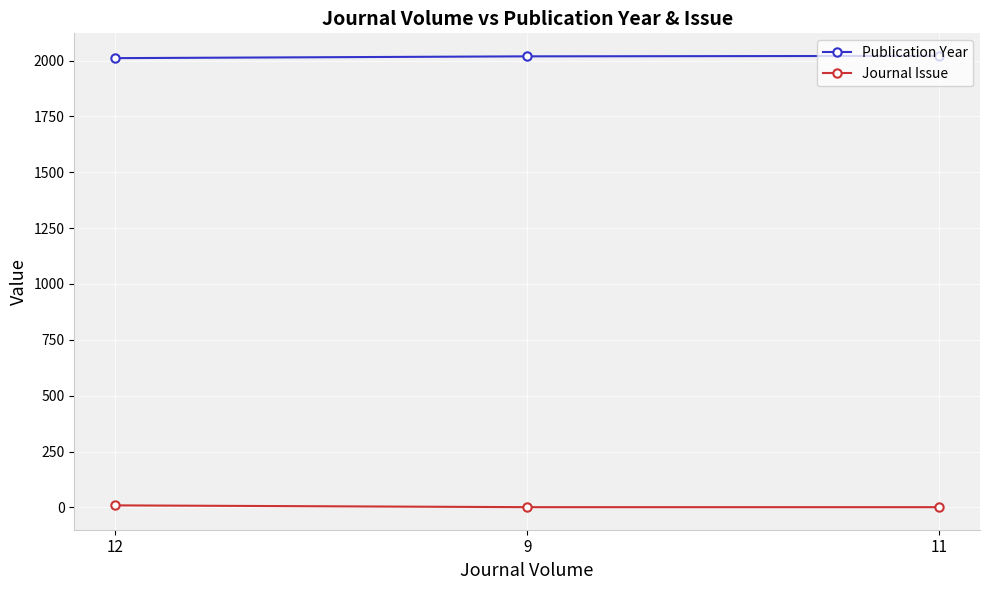

What is the value of the Publication Year point at the 2nd from the left?

2019